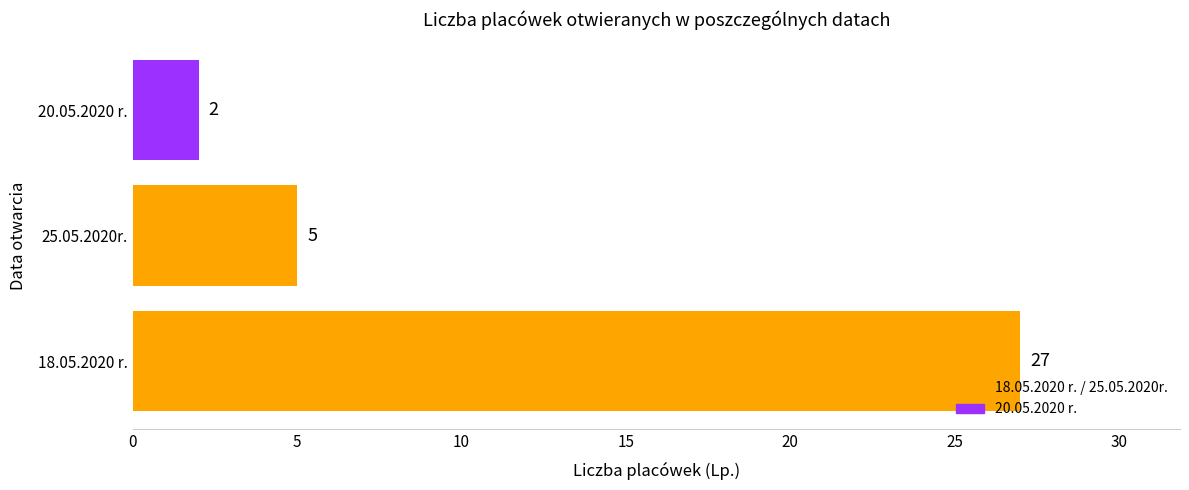

Does the chart contain stacked bars?

No